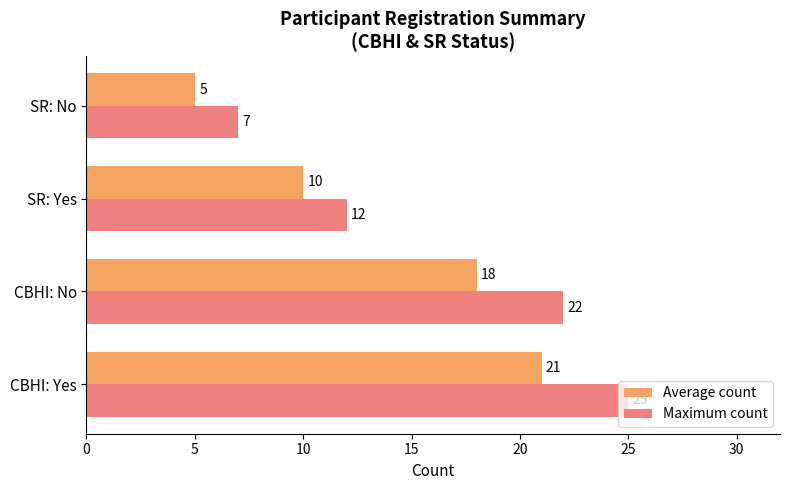

What is the average value of the Average count series?

14